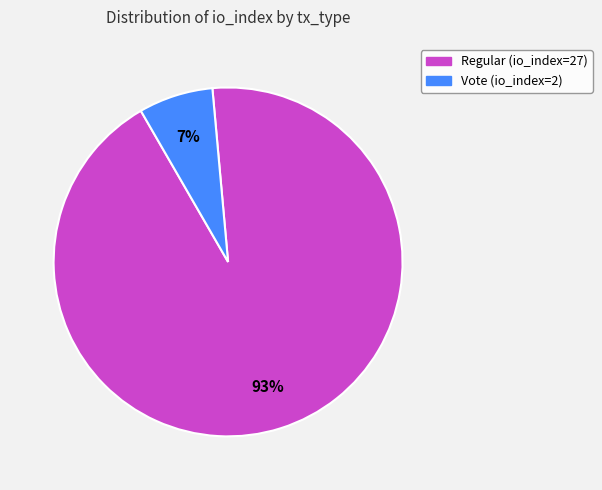

Which has a higher value, Vote (io_index=2) or Regular (io_index=27)?

Regular (io_index=27)